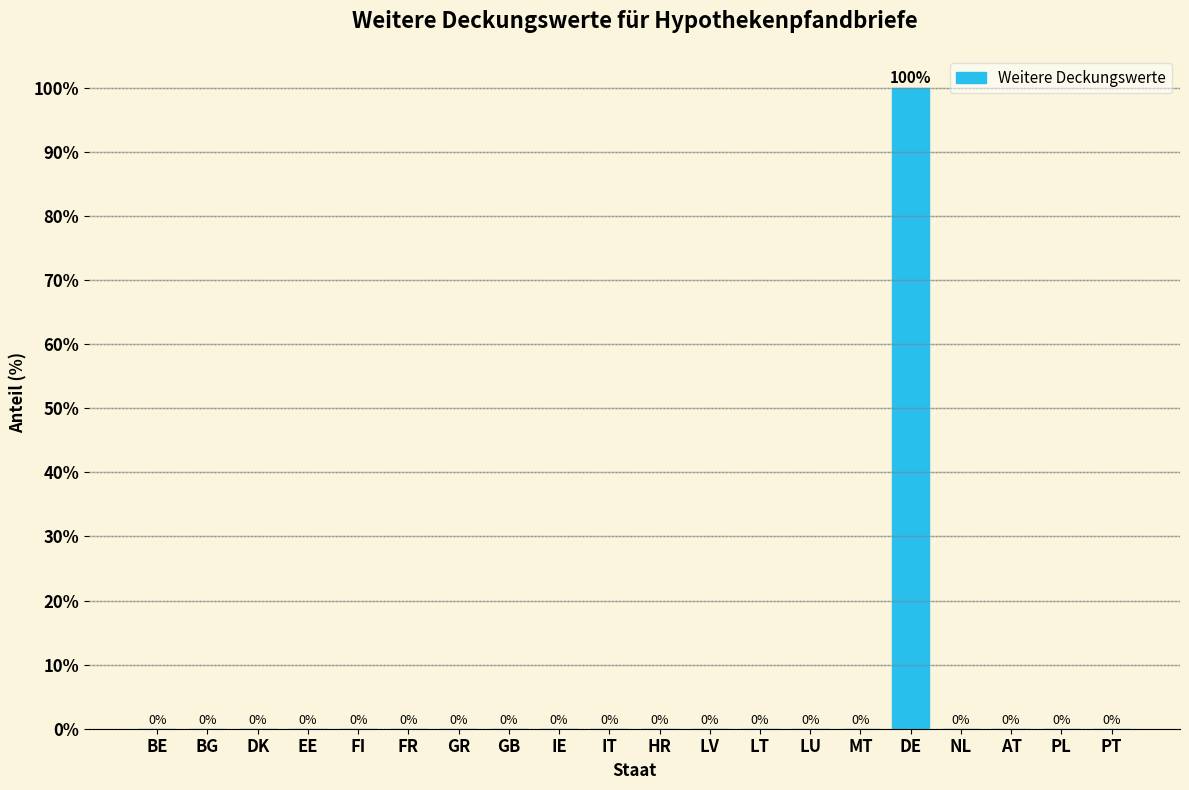

Reading right to left, transcribe all the data shown in this chart.

PT=0	PL=0	AT=0	NL=0	DE=100	MT=0	LU=0	LT=0	LV=0	HR=0	IT=0	IE=0	GB=0	GR=0	FR=0	FI=0	EE=0	DK=0	BG=0	BE=0